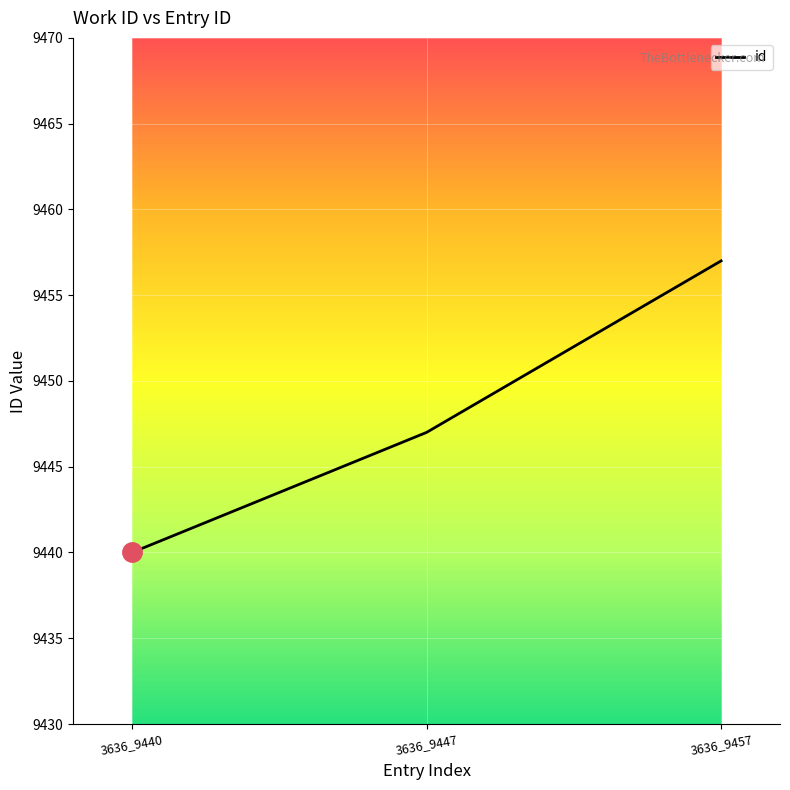

What is the sum of the values at 3636_9447 and 3636_9457?

18904